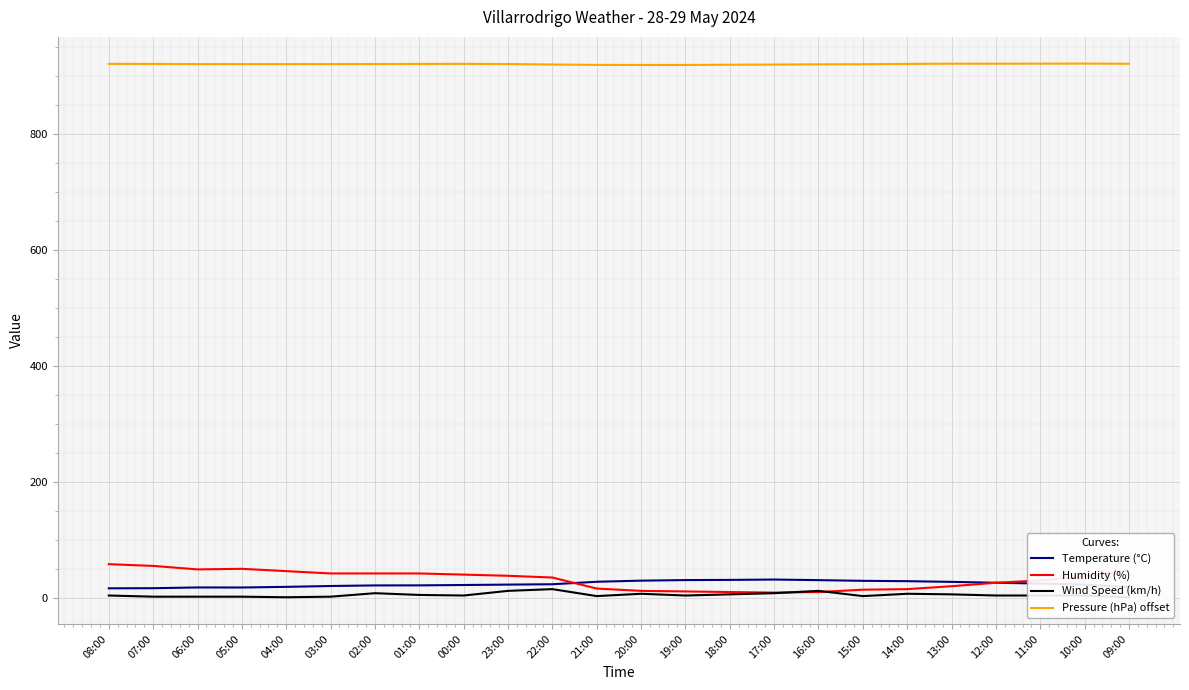

What are all the series names shown in the legend?

Temperature (°C), Humidity (%), Wind Speed (km/h), Pressure (hPa) offset